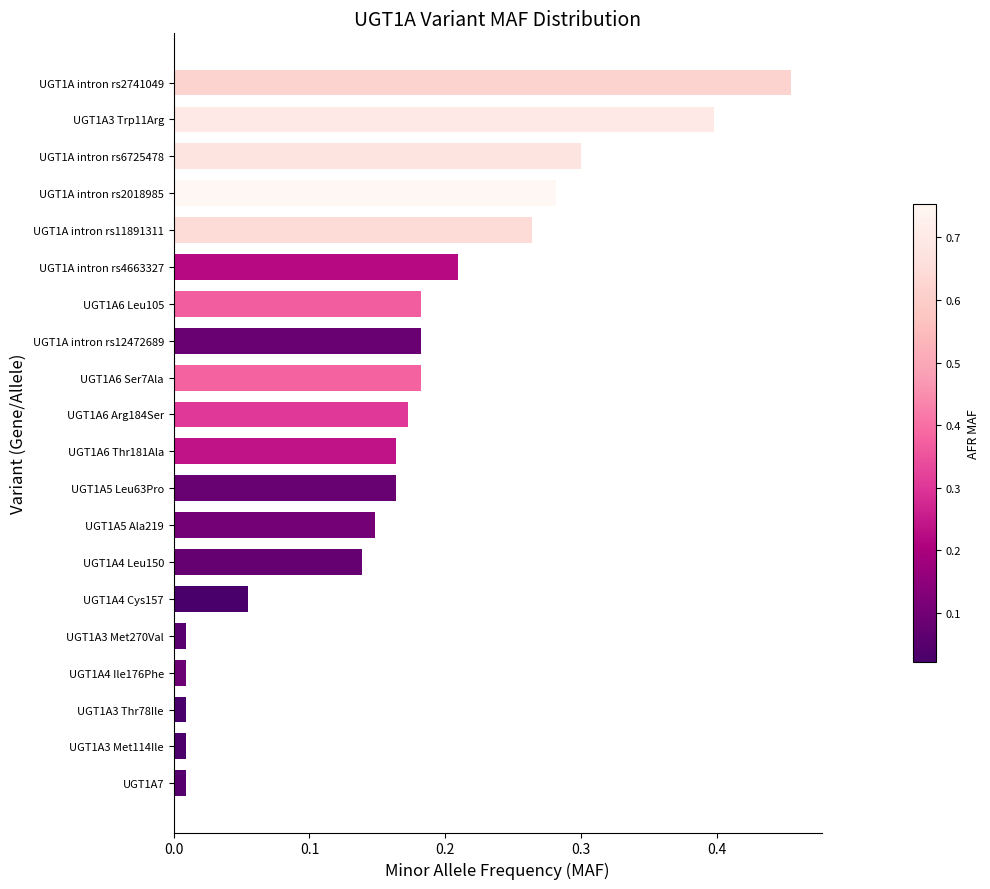

What is the change in value from UGT1A6 Ser7Ala to UGT1A intron rs6725478?

+0.1